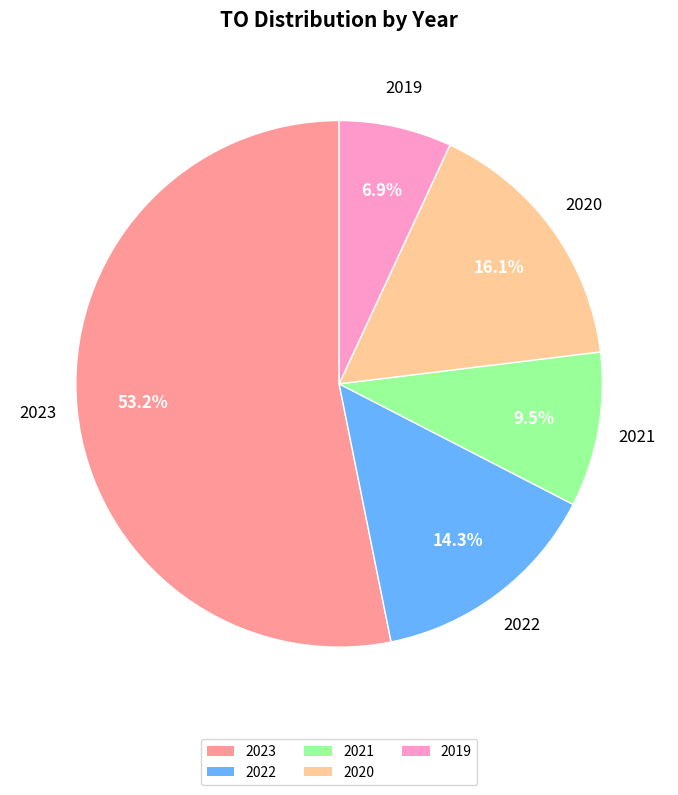

How many segments does this pie chart have?

5